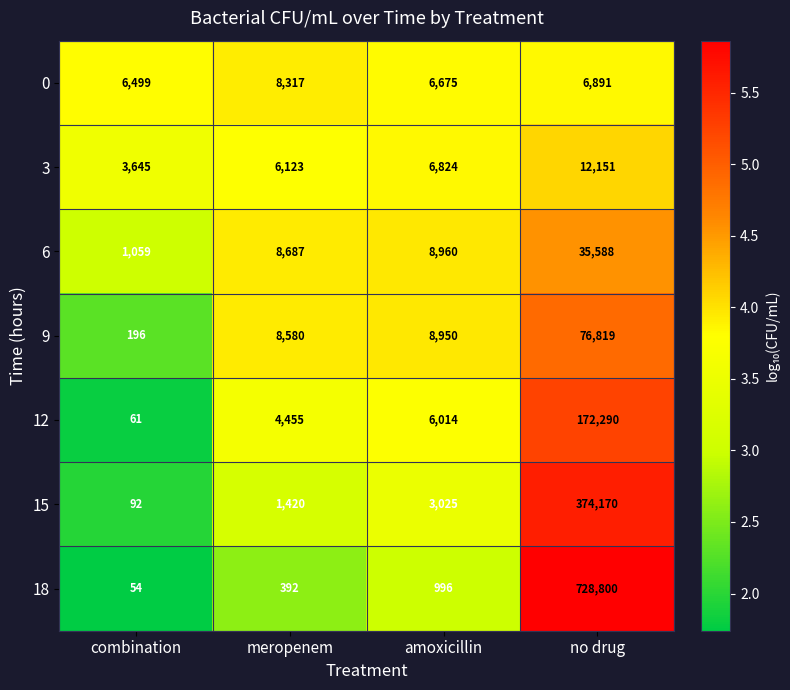

What is the difference between the 15 values at combination and meropenem?

1328